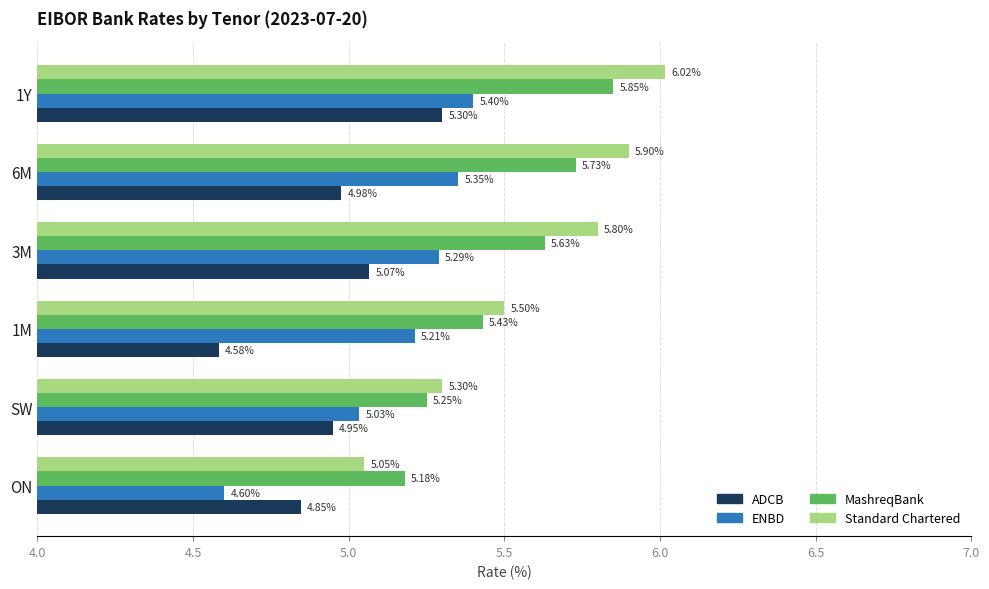

At how many categories does at least one series exceed 4?

6